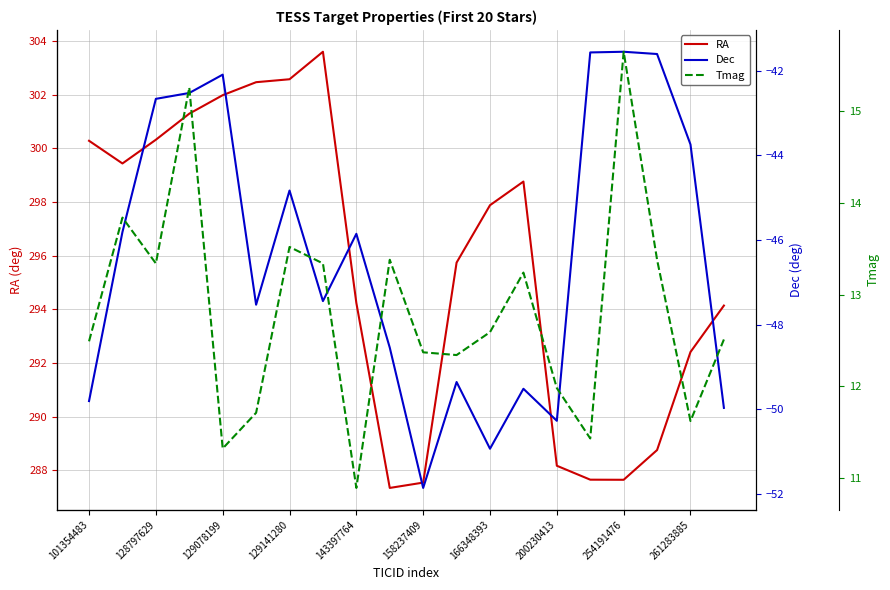

What are all the series names shown in the legend?

RA, Dec, Tmag